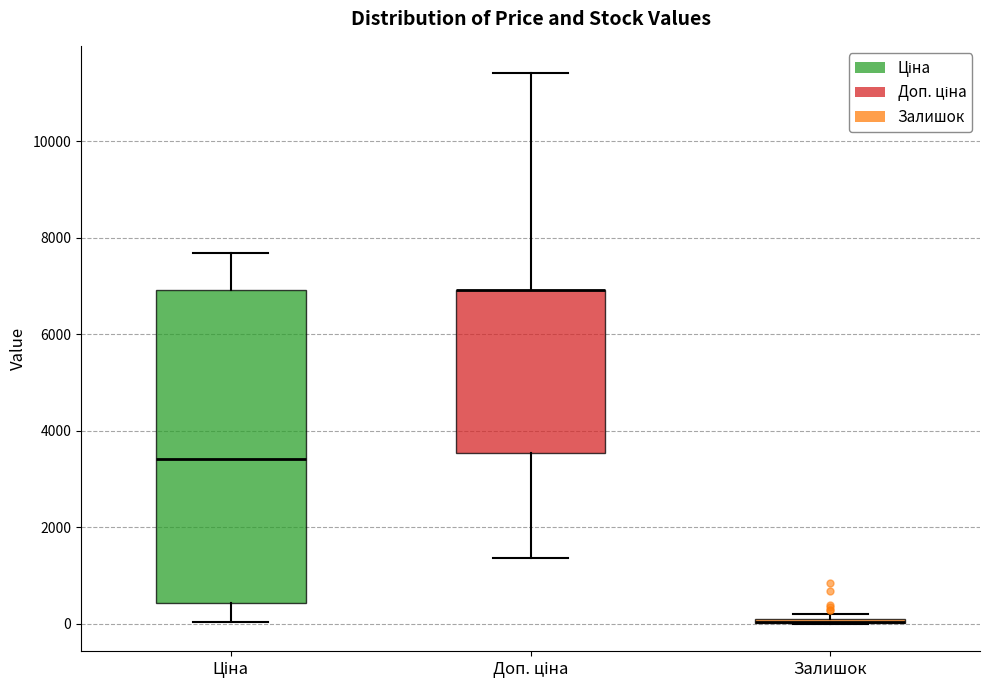

Where is the upper edge of the box for Залишок on the y-axis? The values are not printed on the chart, so give them approximately, as read against the axis.

200